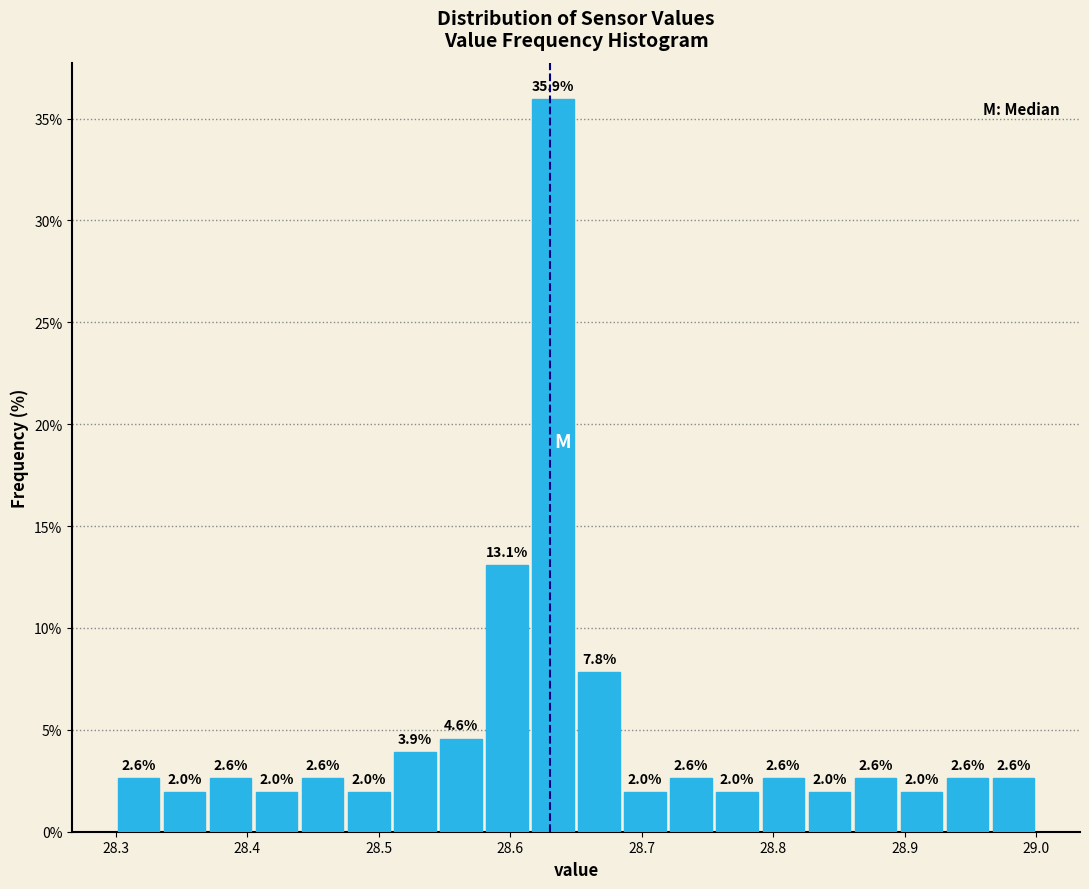

Around what value on the x-axis is the tallest bar? Give the approximate position of its centre, as read against the axis.

28.63